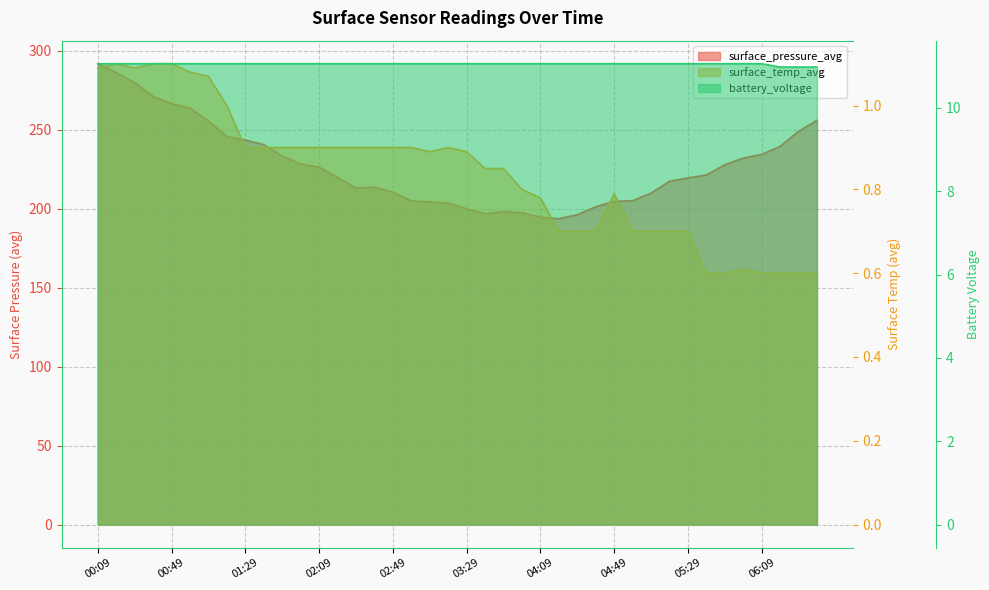

What are all the series names shown in the legend?

surface_pressure_avg, surface_temp_avg, battery_voltage